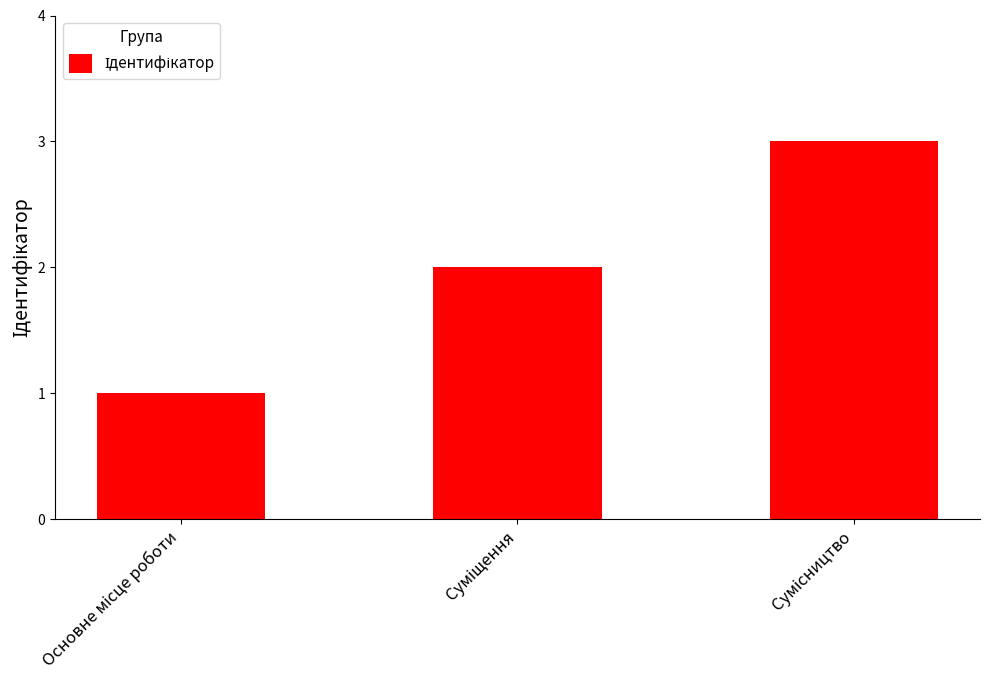

What is the smallest value displayed?

1